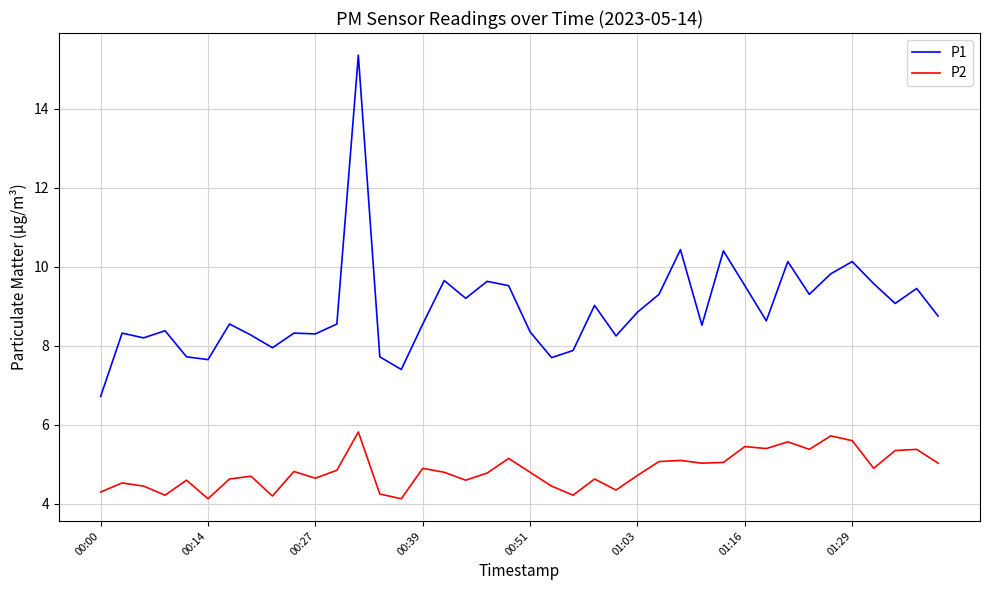

Which series has the largest total across all categories?

P1